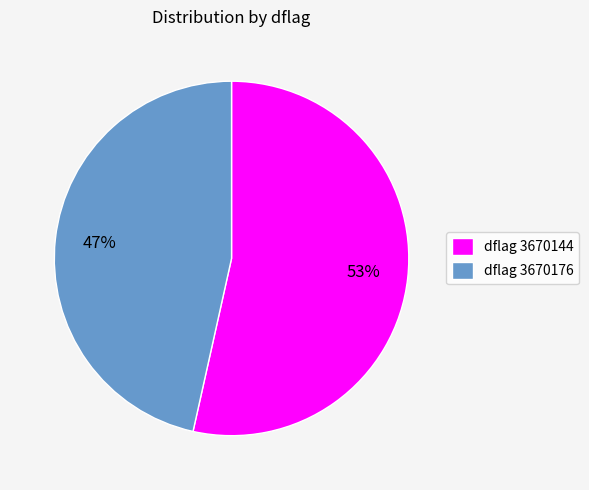

How many slices are in this pie chart?

2